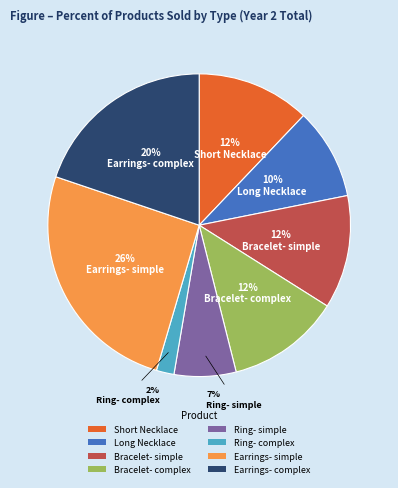

To the nearest percent, what is the combined percentage of Short Necklace and Long Necklace?

22%